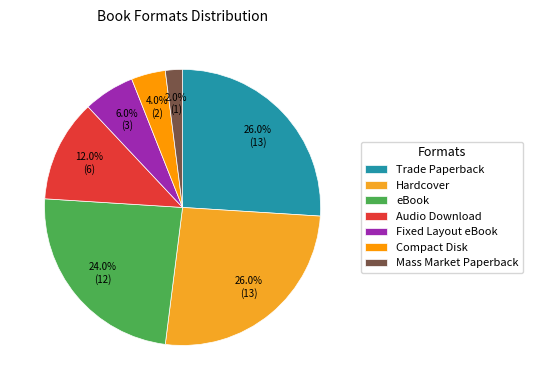

To the nearest percent, what portion does Trade Paperback represent?

26%